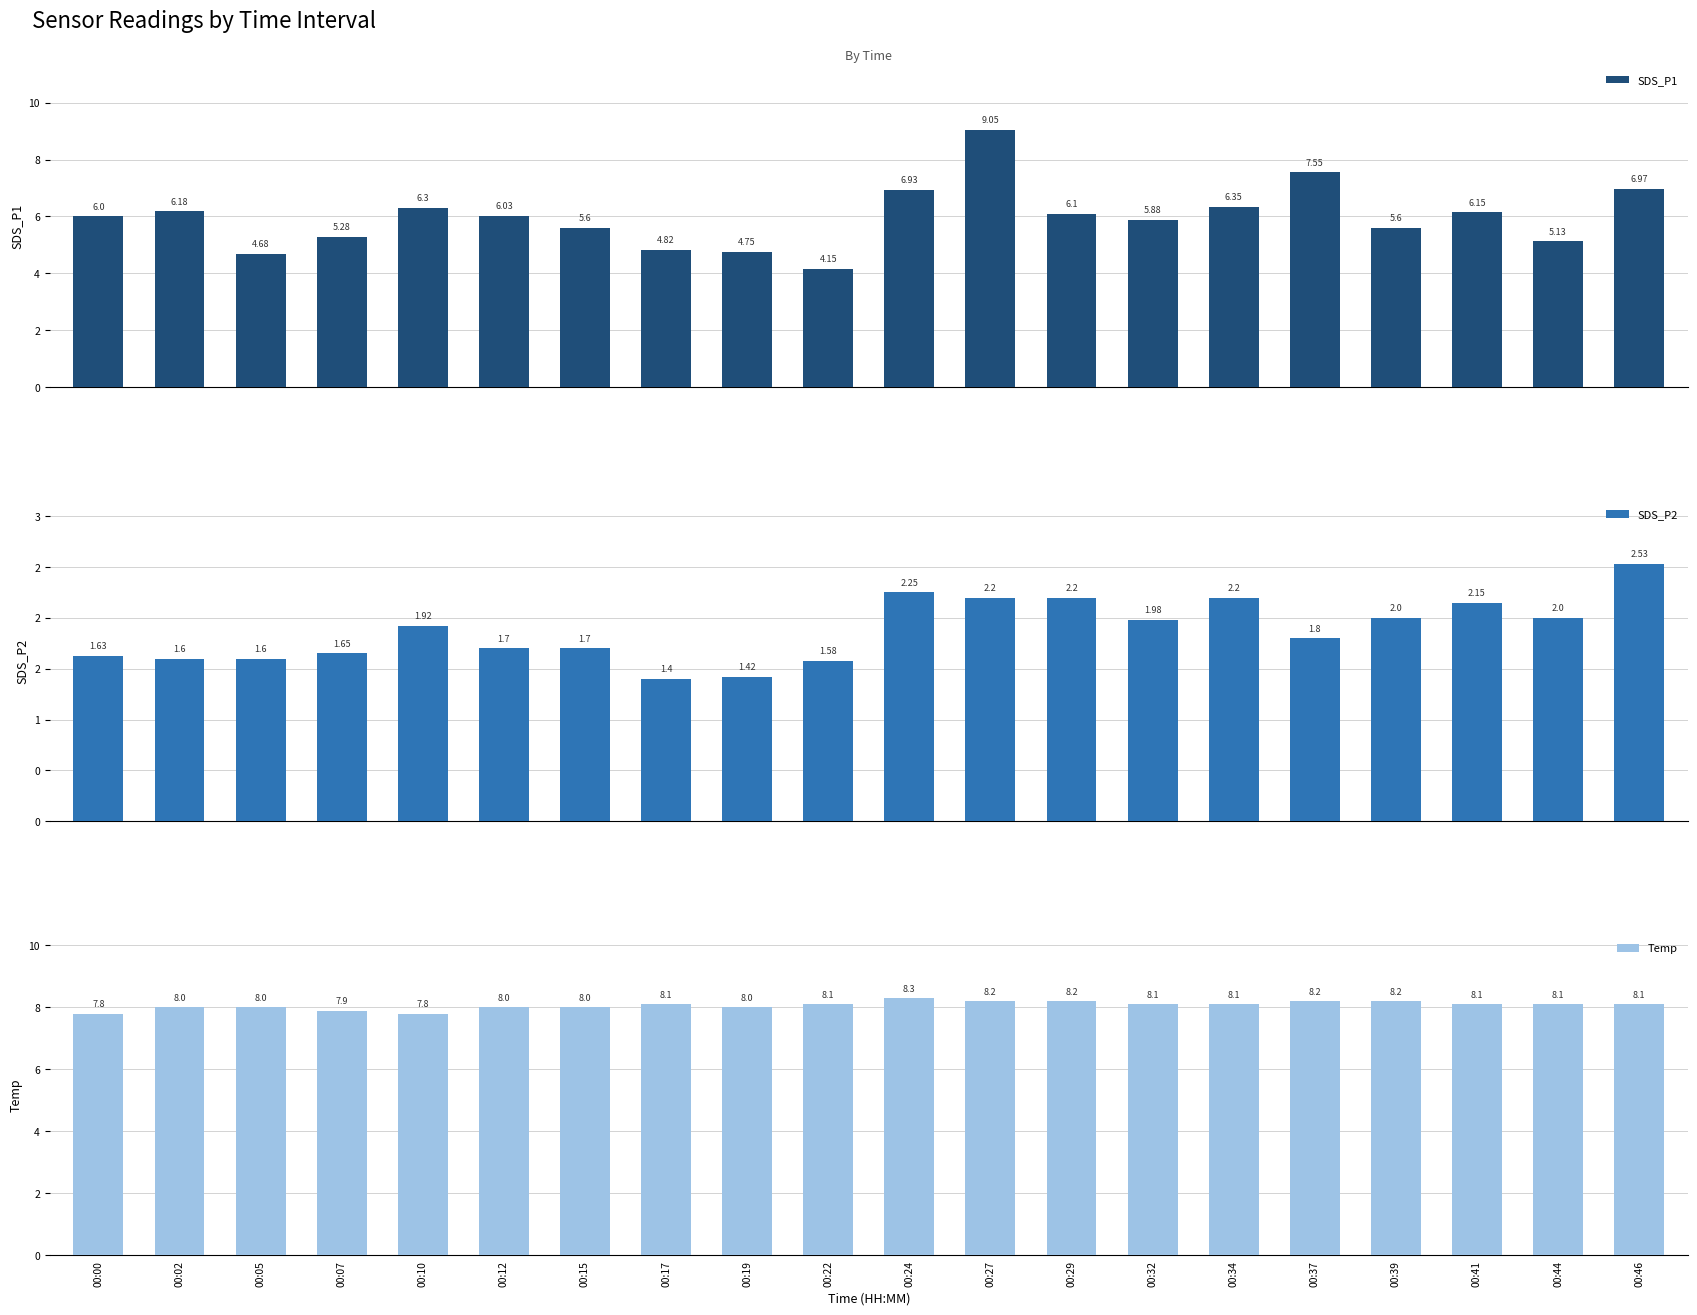

What is the maximum value shown in the chart?

9.1